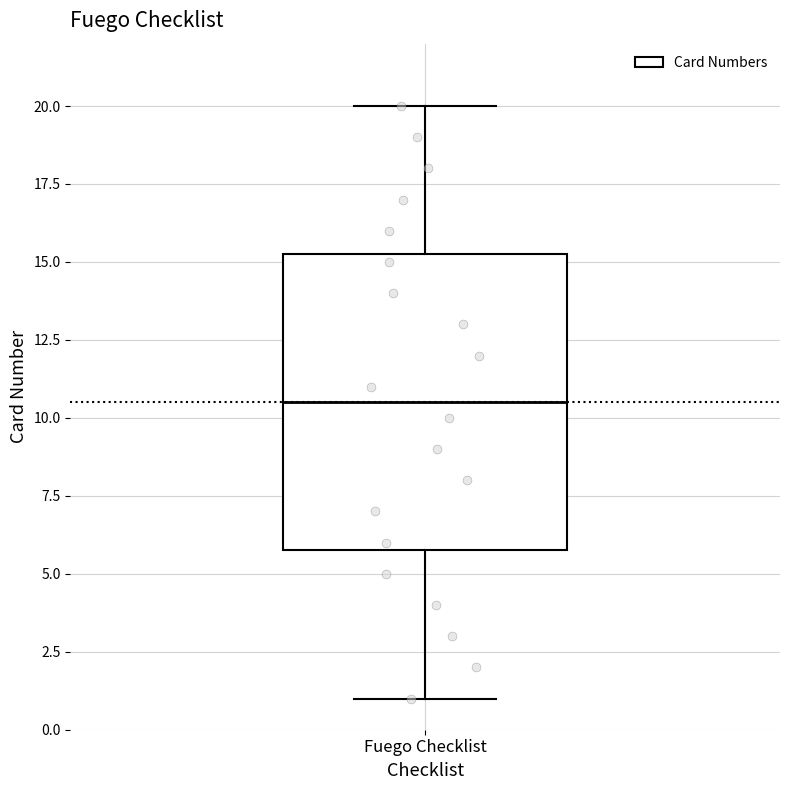

Where is the lower edge of the box for Fuego Checklist on the y-axis? The values are not printed on the chart, so give them approximately, as read against the axis.

6.0